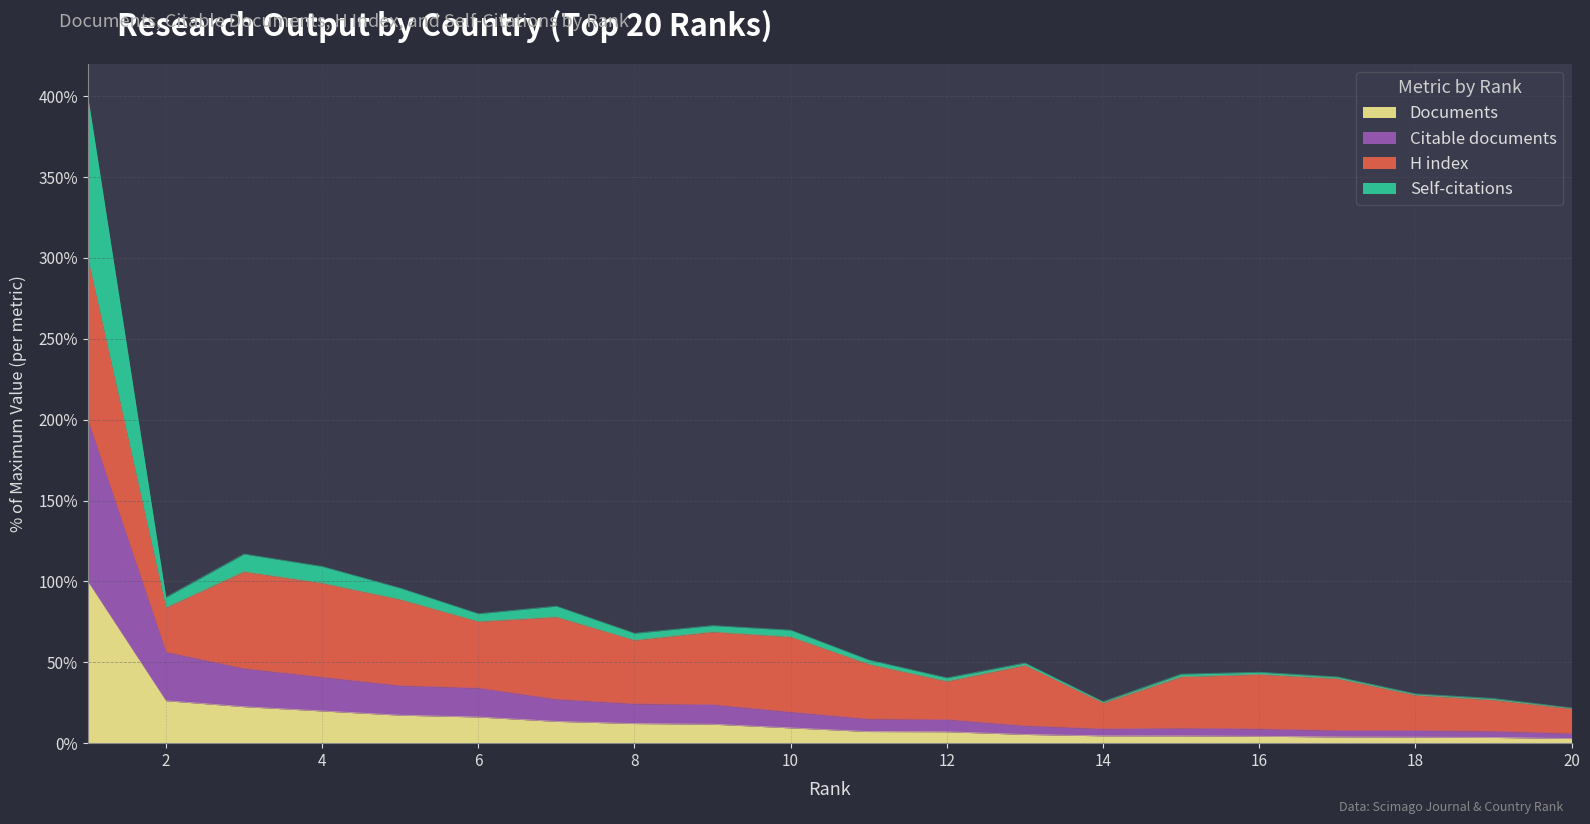

List the labels in order of Documents value, largest first.

1, 2, 3, 4, 5, 6, 7, 8, 9, 10, 11, 12, 13, 14, 15, 16, 17, 18, 19, 20